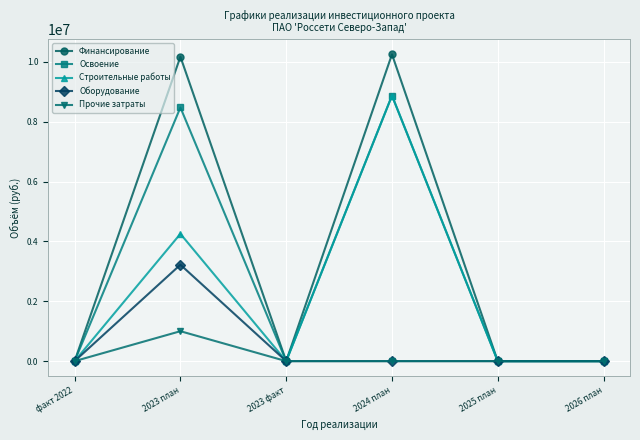

At which label is Освоение closest to 4434931?

2023 план